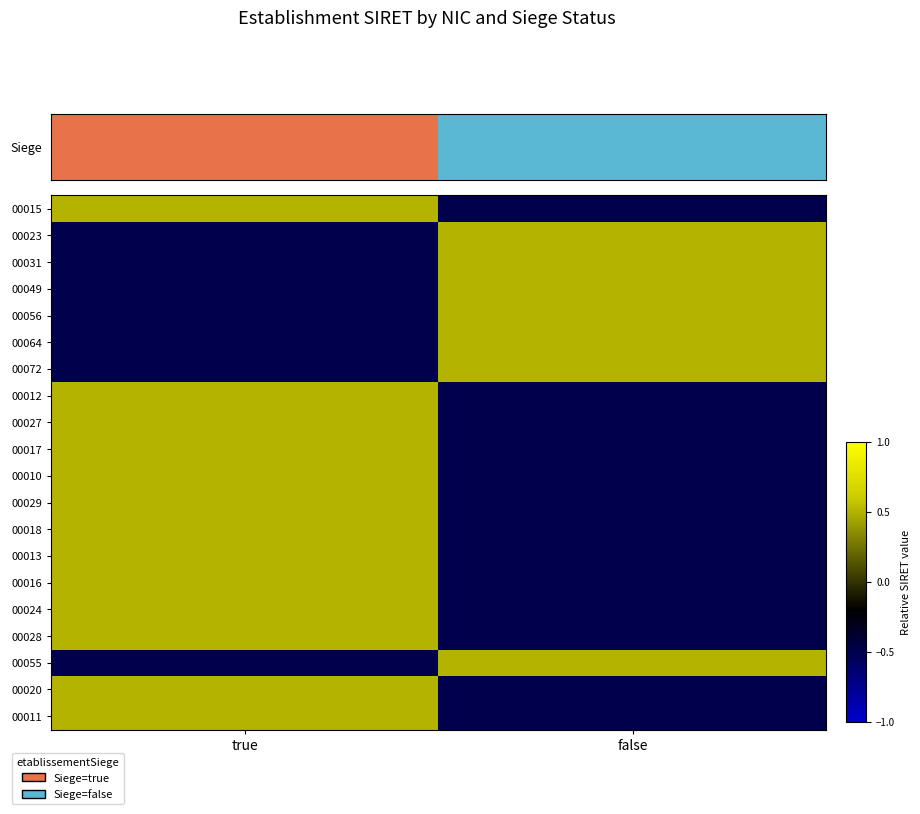

Between false and true, which is larger?

true